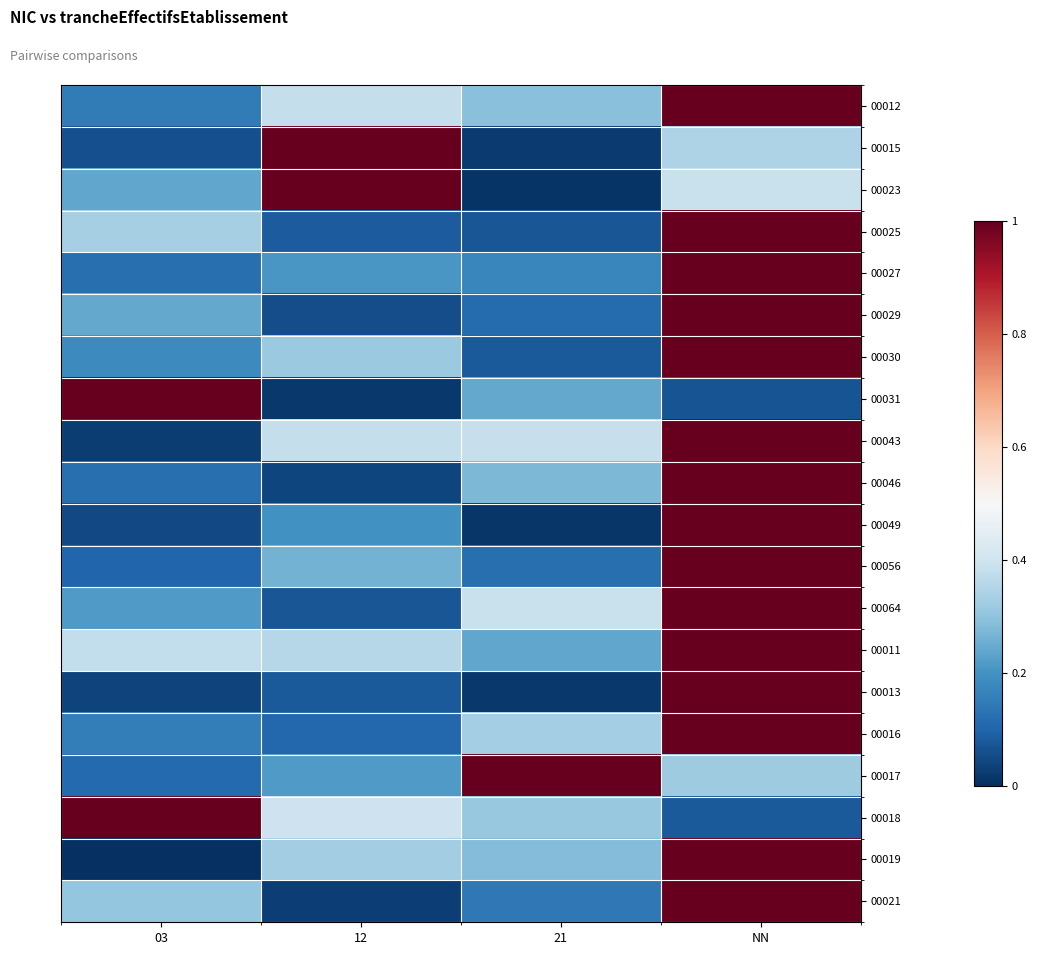

Which series has the widest spread of values?

00019